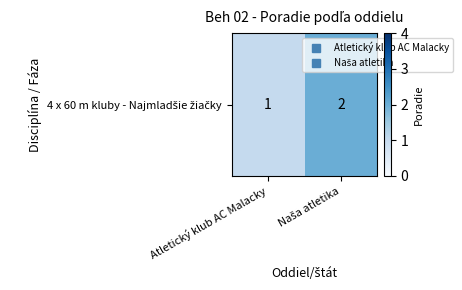

Approximately how many times larger is the value at Naša atletika compared to Atletický klub AC Malacky?

2.0